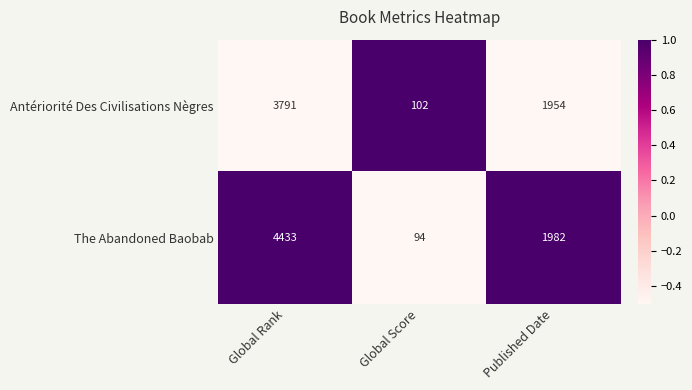

Reading left to right, transcribe all the data shown in this chart.

Antériorité Des Civilisations Nègres: 3791	102	1954
The Abandoned Baobab: 4433	94	1982